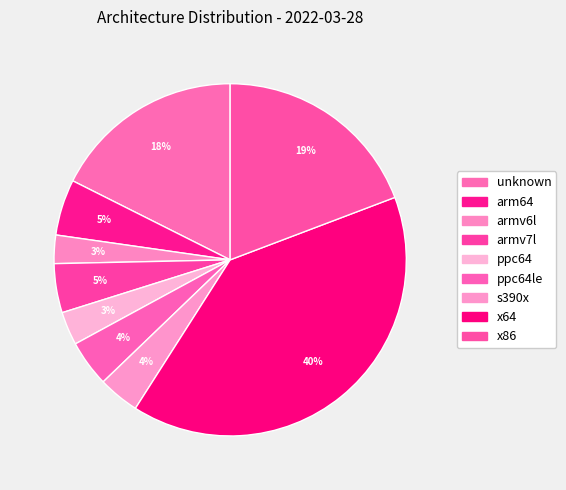

How many slices are in this pie chart?

9